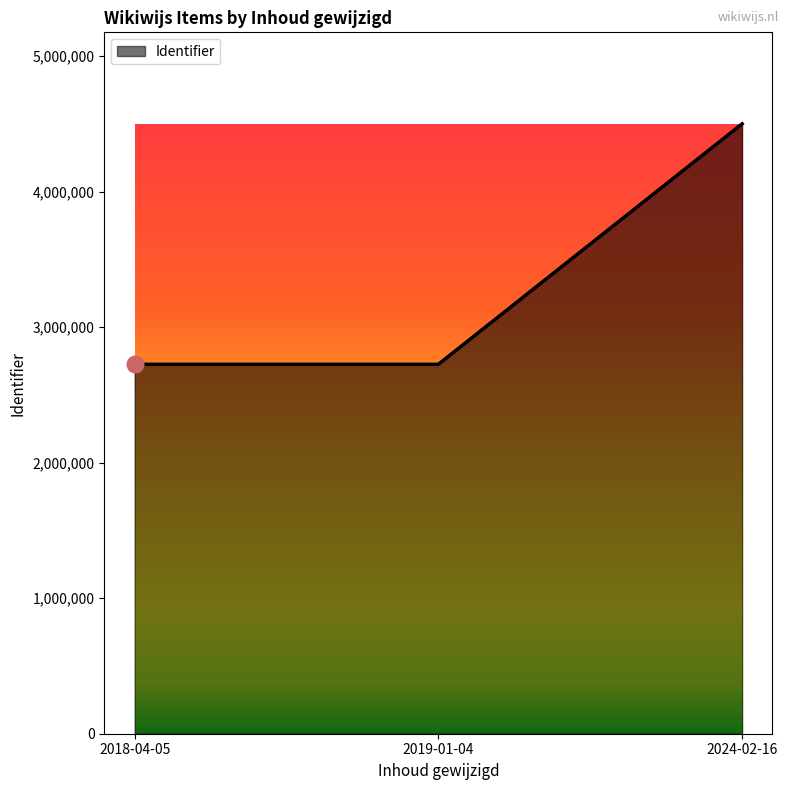

True or false: the data shows 2726255 at 2019-01-04.

True